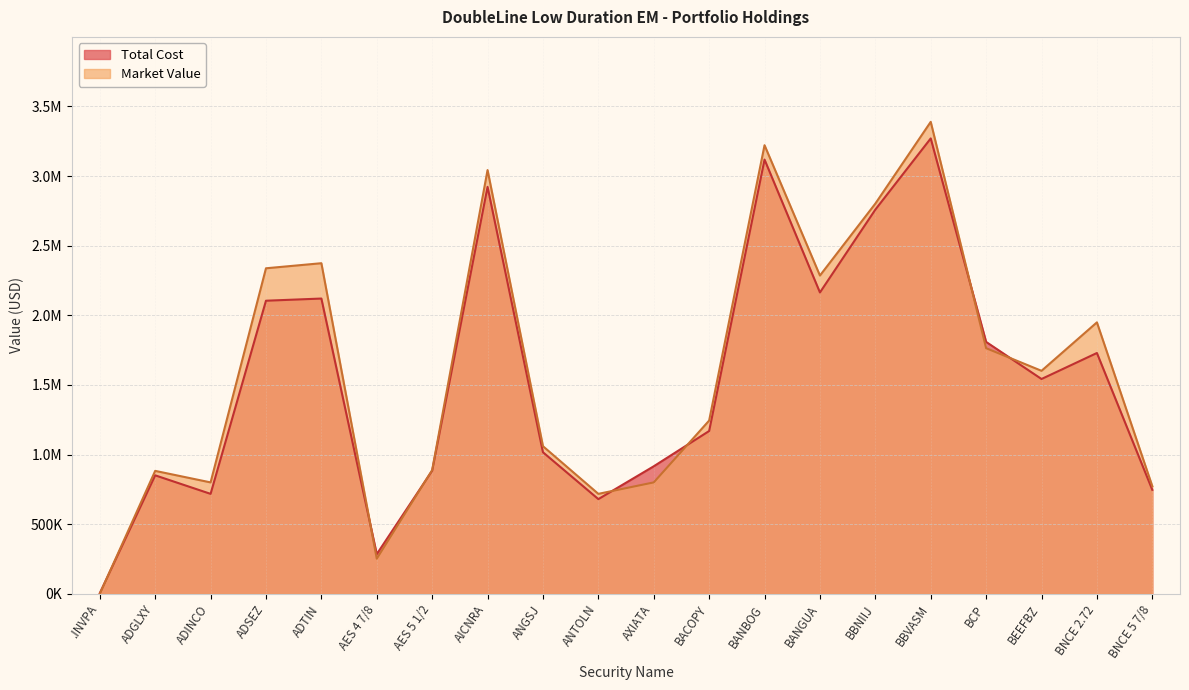

At which category does Total Cost reach its first local peak?

ADGLXY